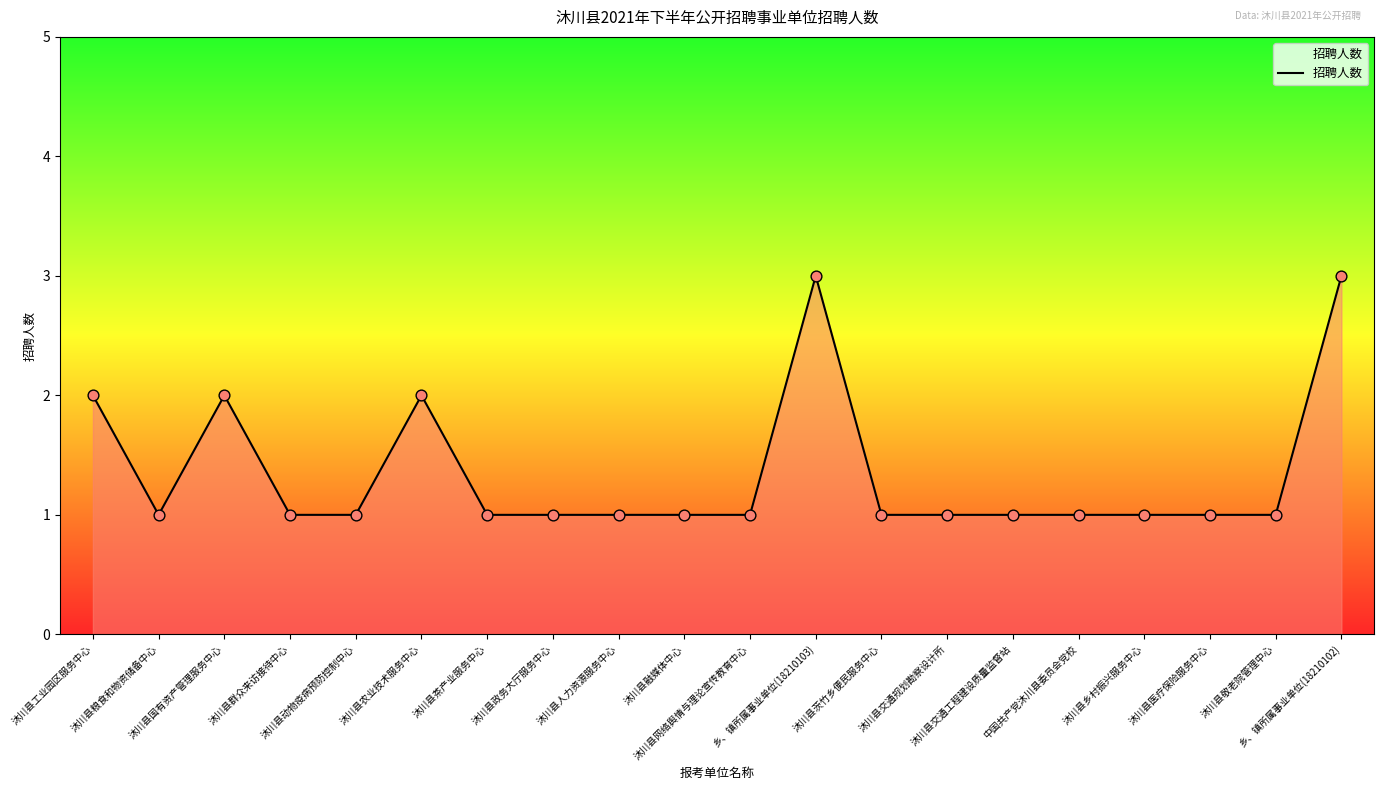

What is the greatest value displayed?

3